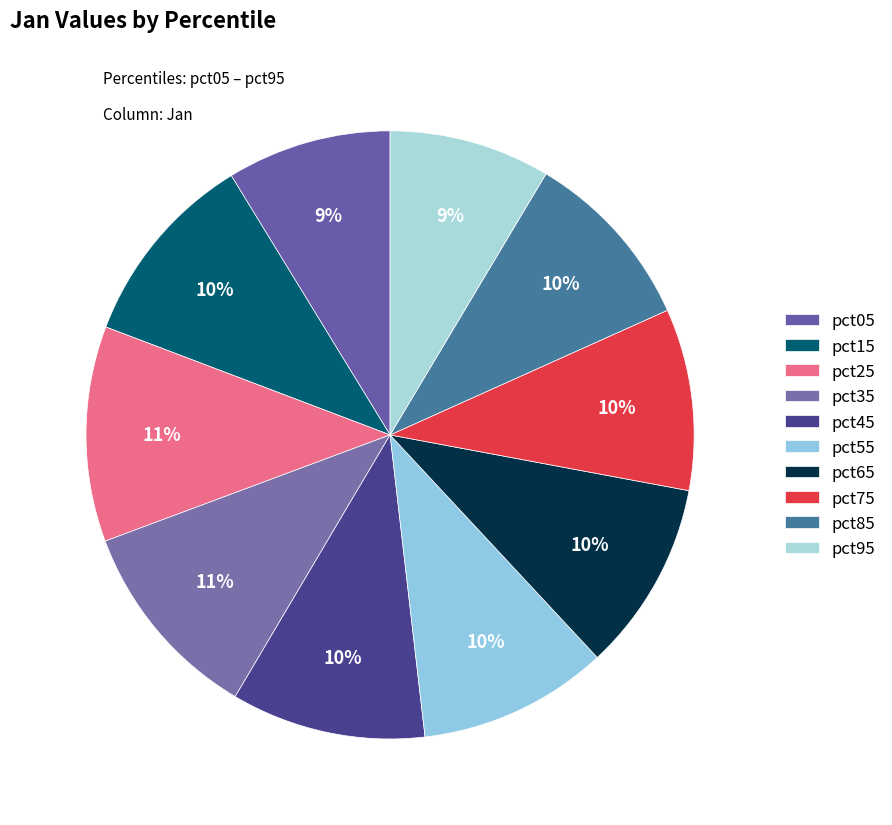

Count the number of slices in the pie.

10